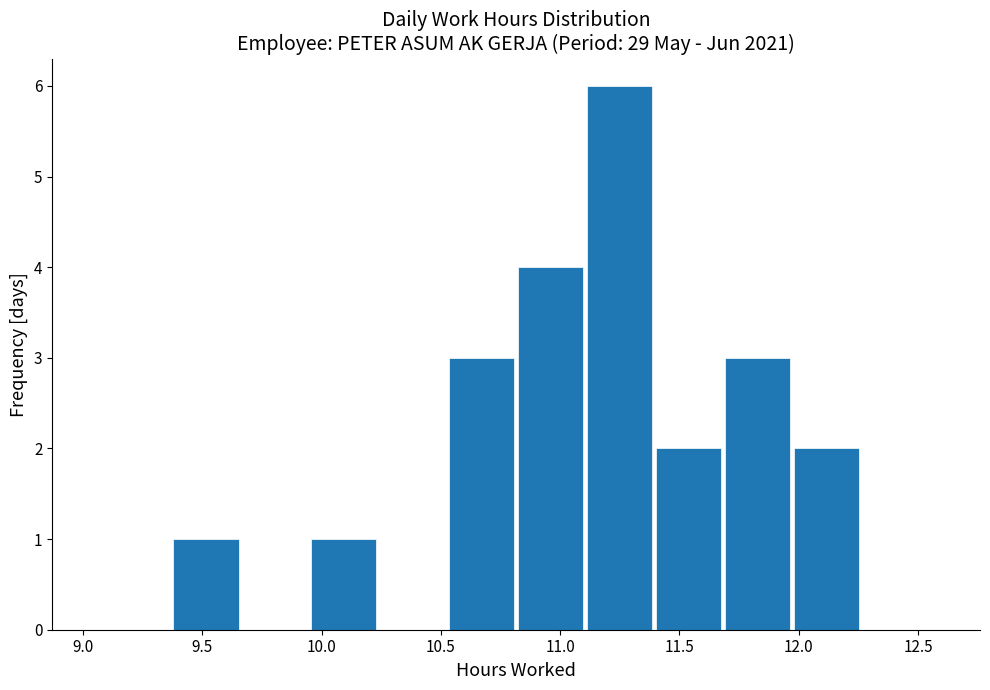

What is the height of the bar covering 10.55 to 10.80 on the x-axis? Neither the bar edges nor the heights are printed on the chart, so give them approximately, as read against the axes.

3